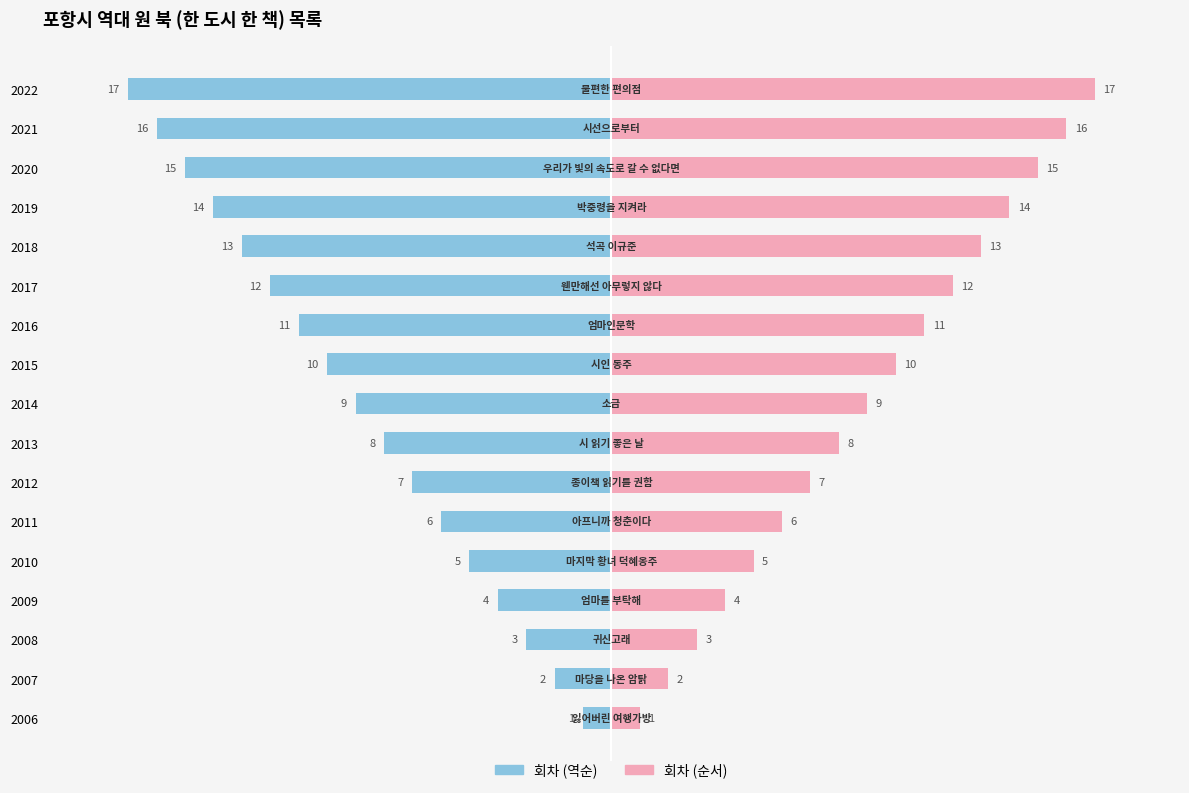

The 회차(우) series shows 4 at 2018. True or false?

False